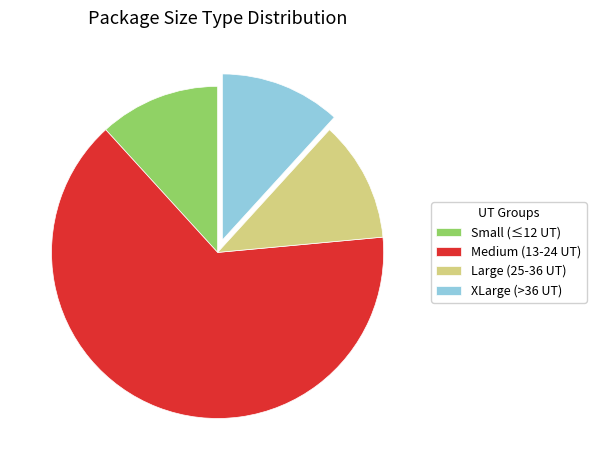

Approximately how many times larger is the value at Small (≤12 UT) compared to XLarge (>36 UT)?

1.0